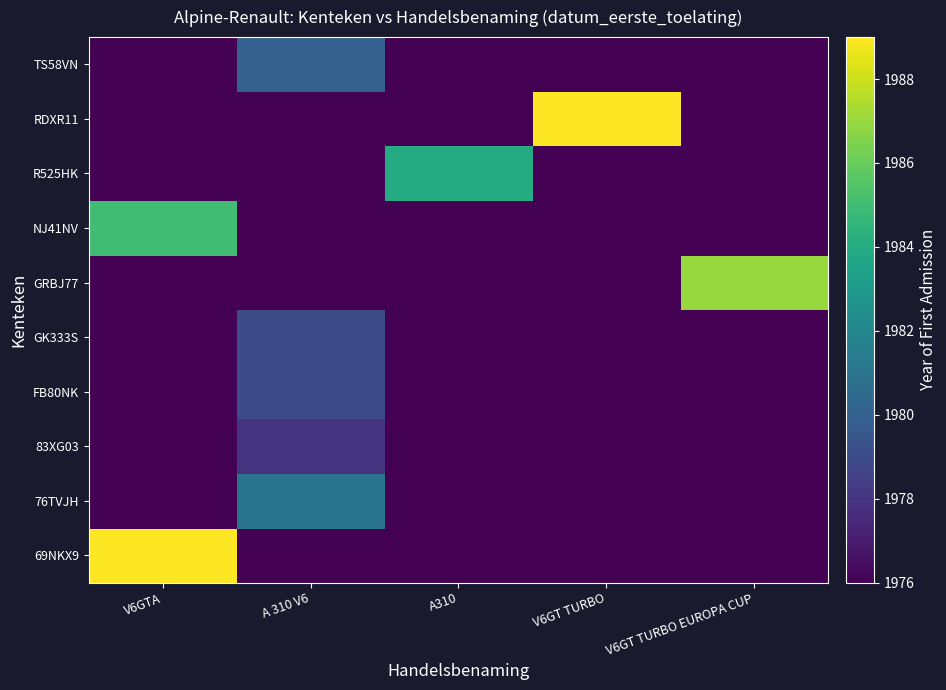

Which has a higher value, A 310 V6 or A310?

A 310 V6